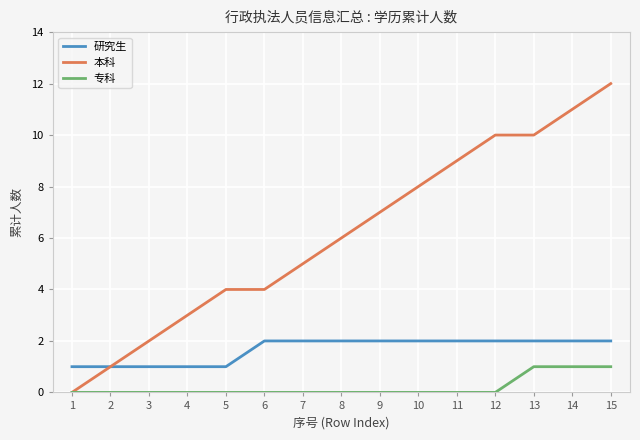

What is the maximum value for 本科?

12